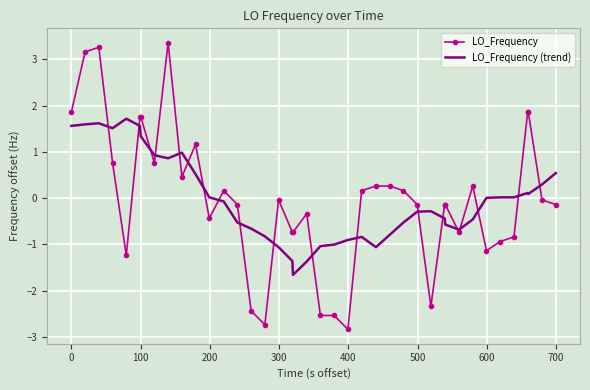

What is the highest value of the LO_Frequency series?

3.4